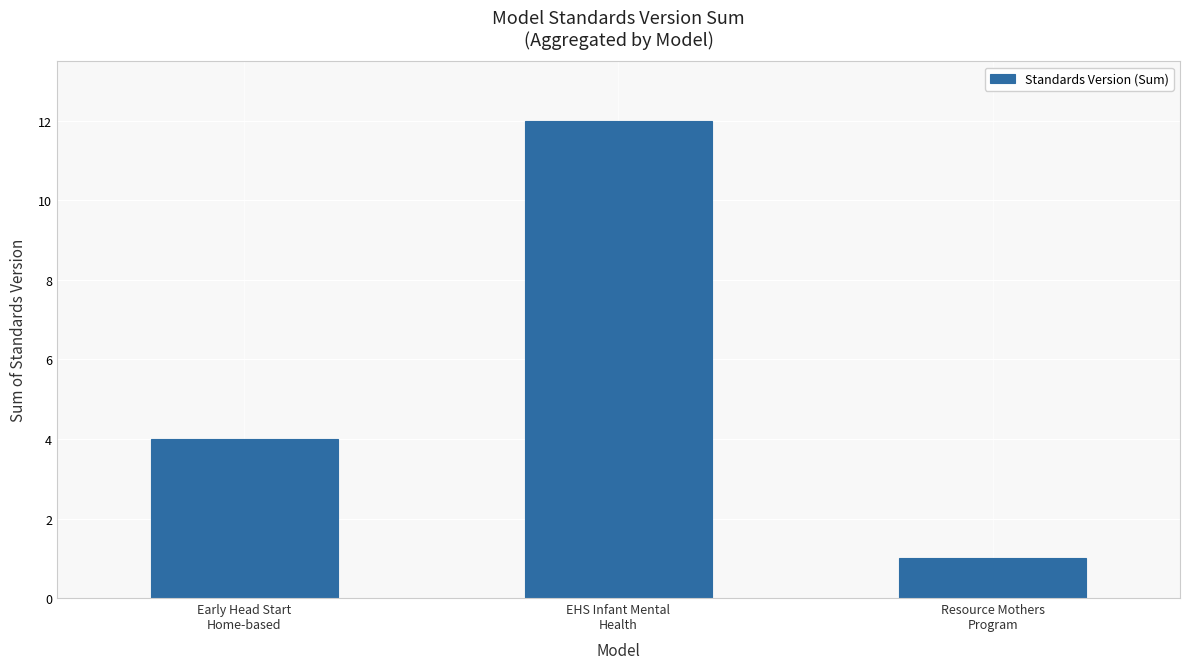

Is it true that the value at Early Head Start
Home-based is 7?

False